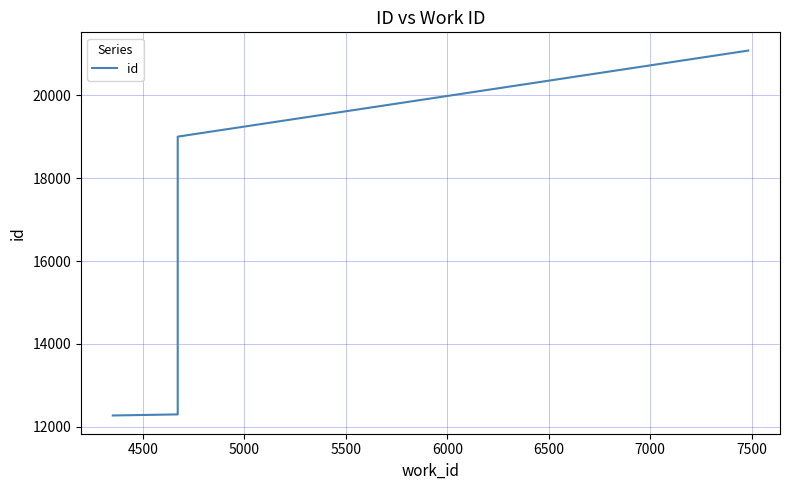

What is the difference between the values at 4500 and 5000?

6704